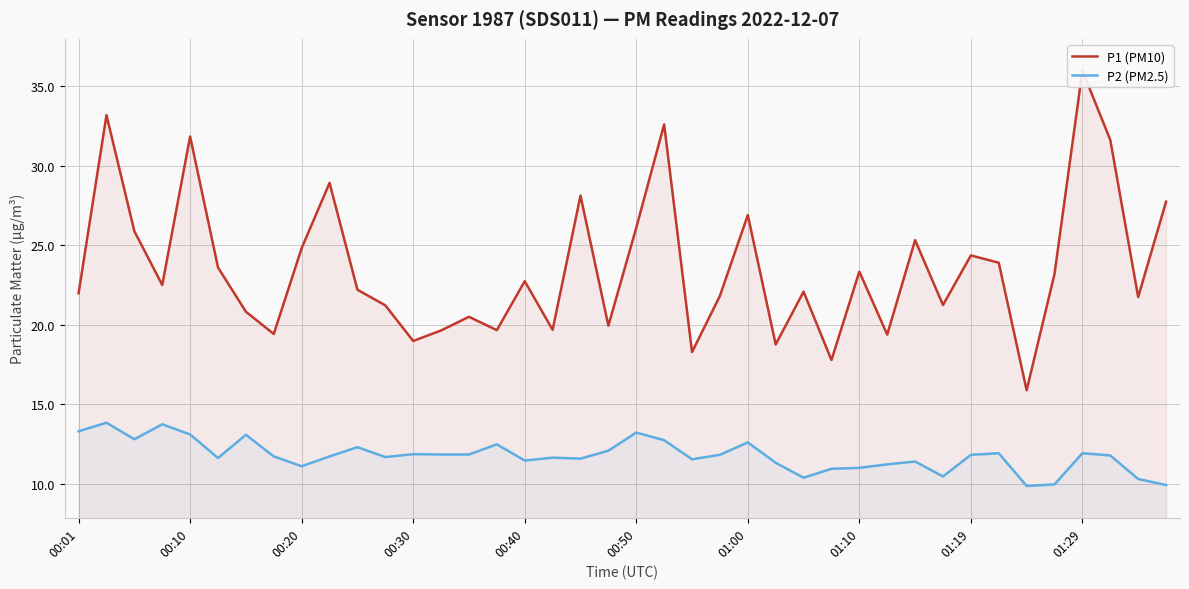

Rank the series by their average value, from lowest to highest.

P2 (PM2.5), P1 (PM10)